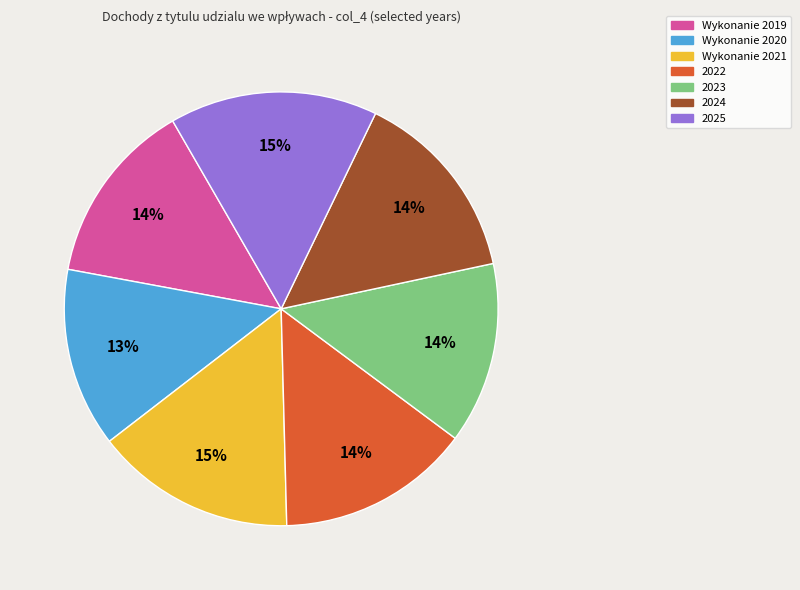

The 2023 slice represents 14% of the pie. True or false?

True